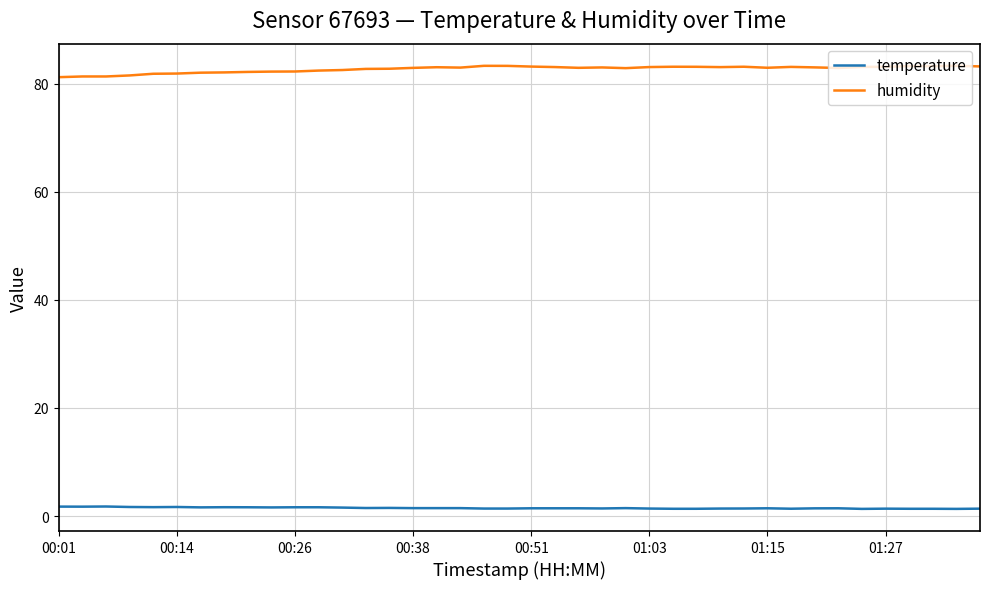

List the series in order of their overall mean, highest first.

humidity, temperature